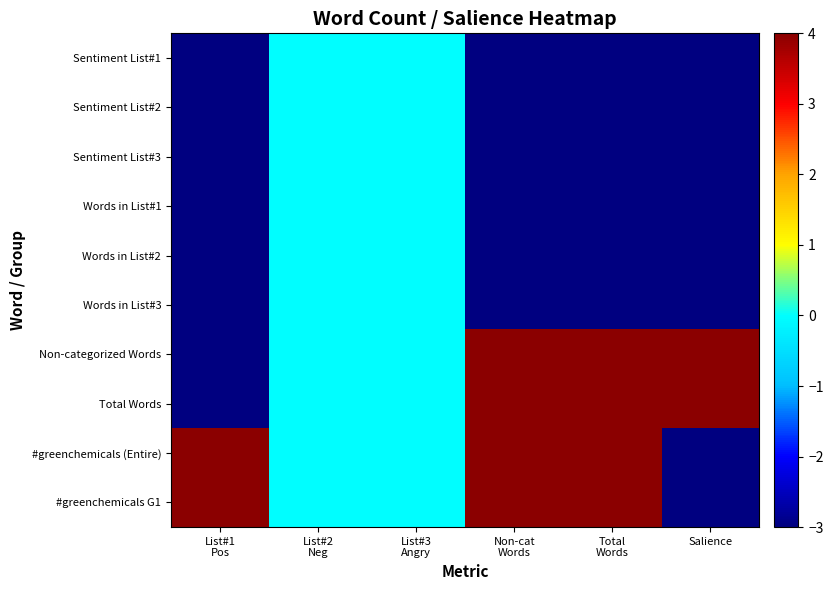

Between List#2
Neg and List#3
Angry, which is larger?

List#2
Neg